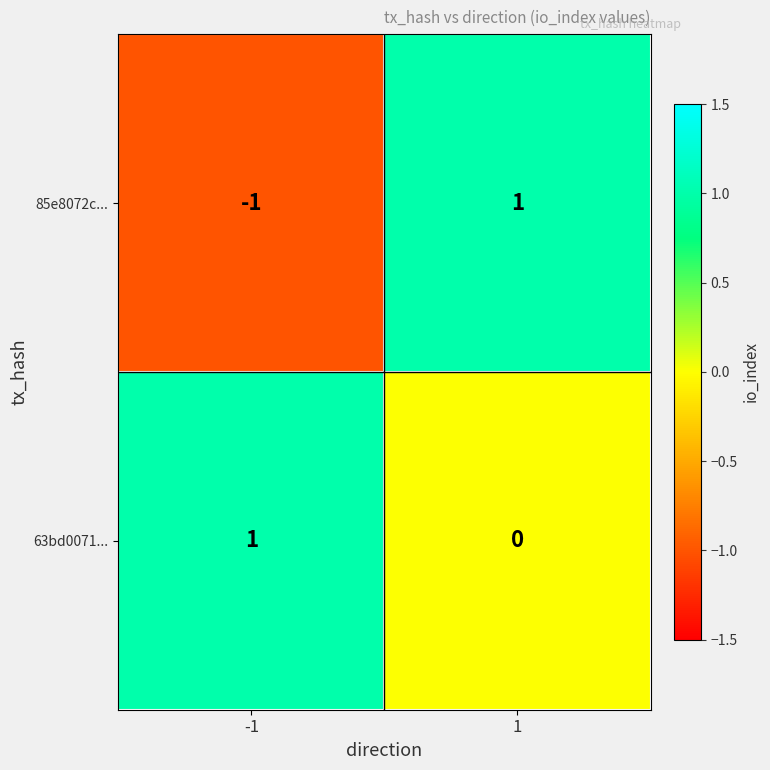

Which series changed the most between -1 and 1?

85e8072c...